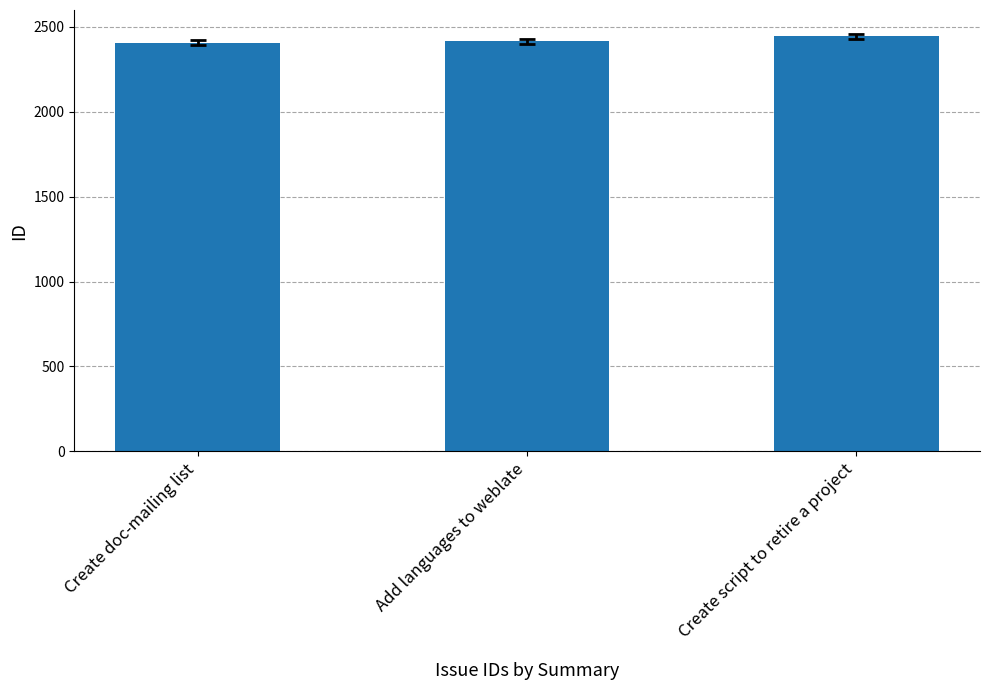

Does the chart contain stacked bars?

No